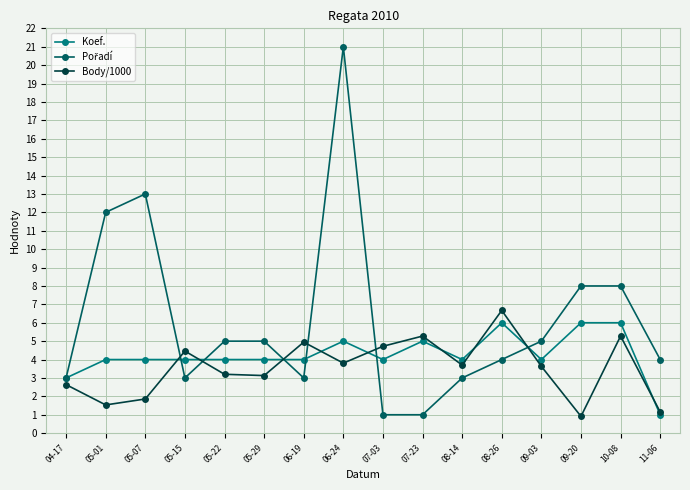

What is the spread (max minus min) of values at 05-07?

11.1